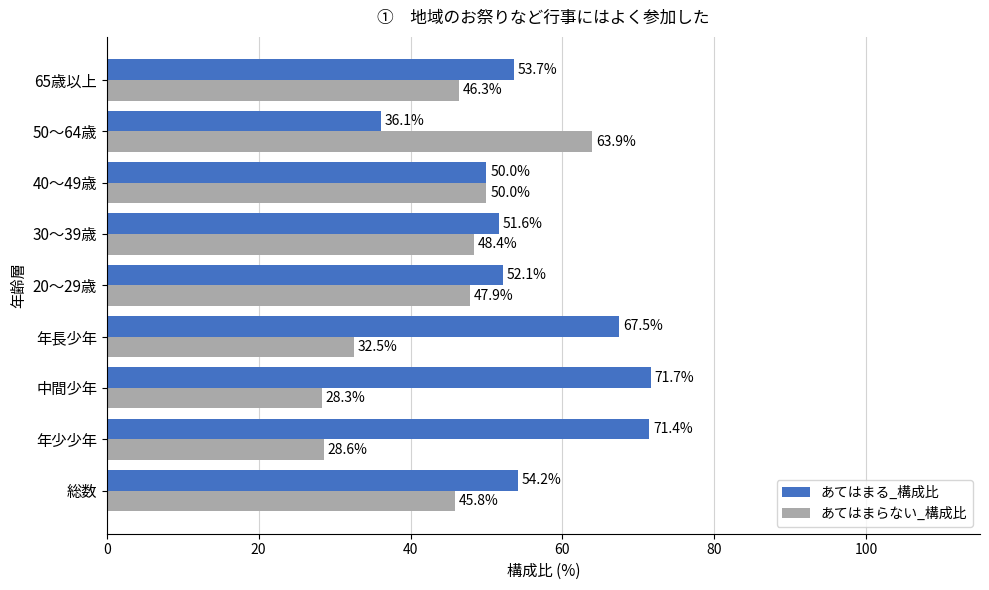

Rank the categories by あてはまらない_構成比 value from lowest to highest.

中間少年, 年少少年, 年長少年, 総数, 65歳以上, 20～29歳, 30～39歳, 40～49歳, 50～64歳